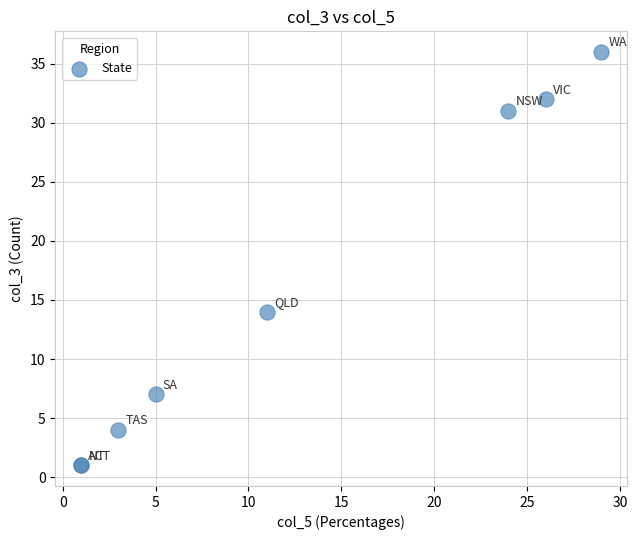

What Y value in the scatter plot is closest to 18?

14